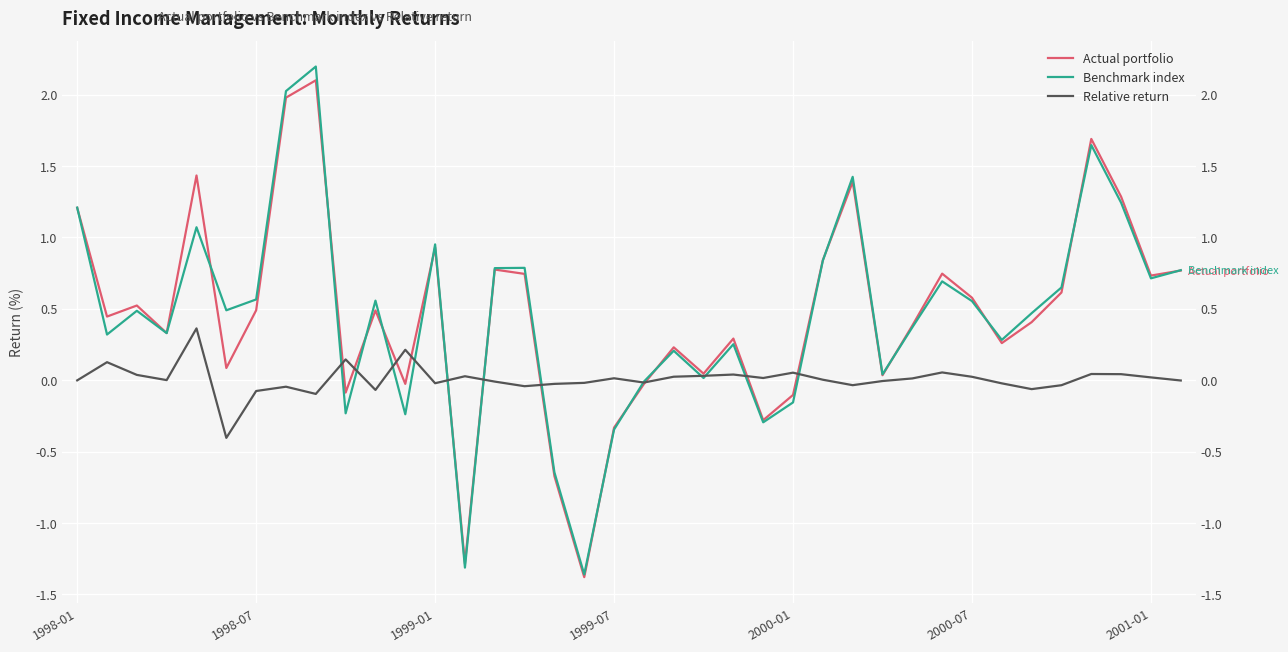

Where does the Actual portfolio series first go above 0?

1998-01